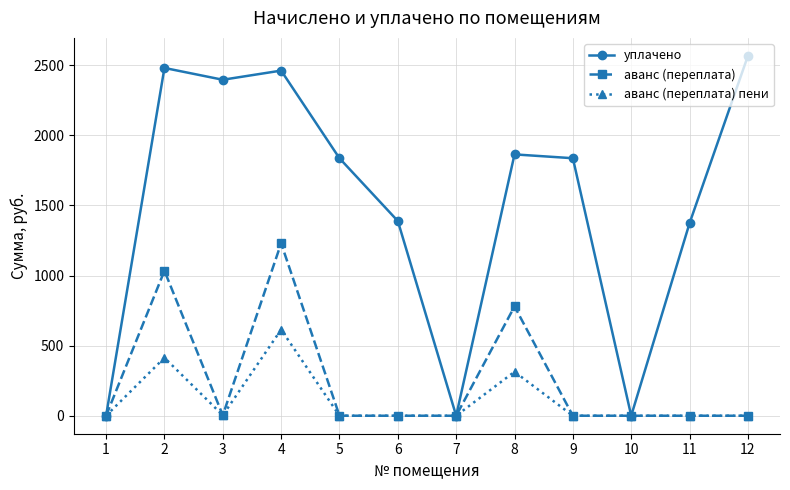

At how many categories does at least one series exceed 1991?

4